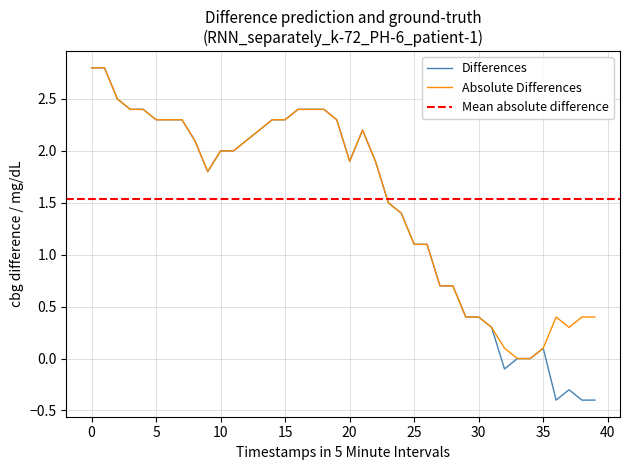

What is the highest value of the Differences series?

2.8